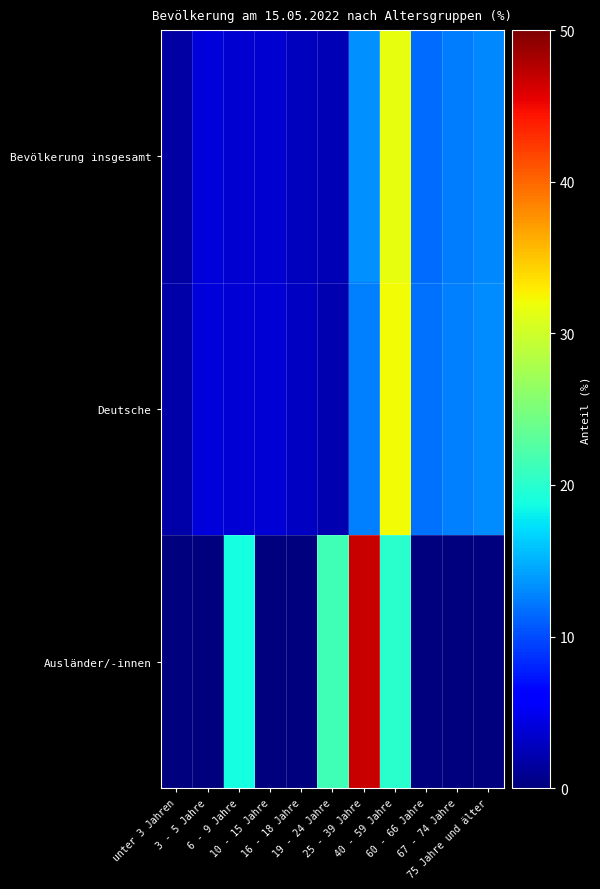

Count the number of data series in this chart.

3